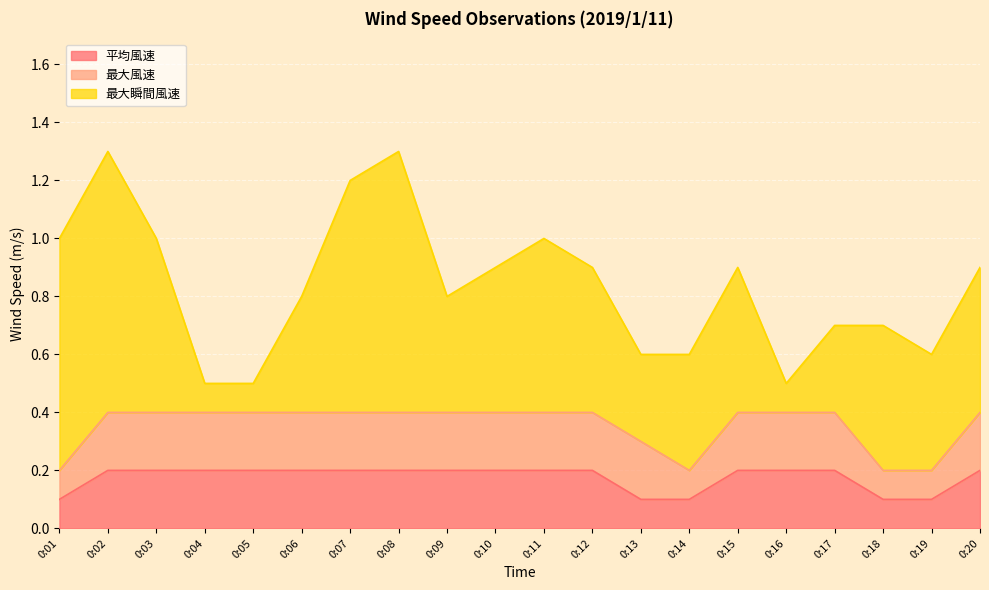

True or false: 最大風速 has a value of 0.2 at 0:04.

True